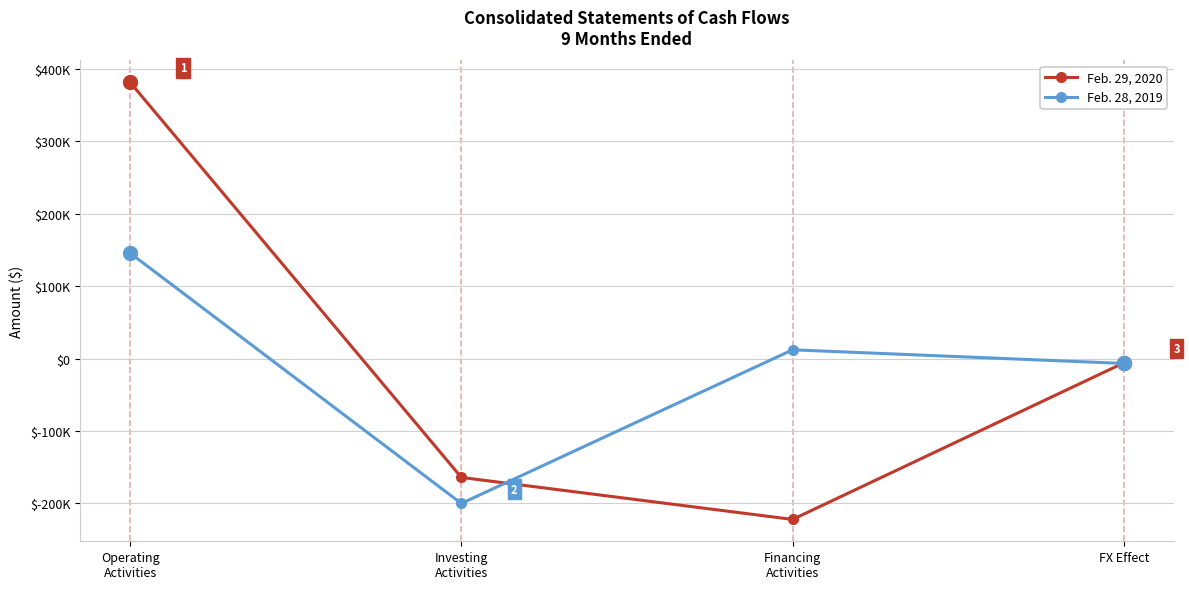

What is the approximate value of Feb. 29, 2020 at Operating
Activities, to the nearest 50?

381200